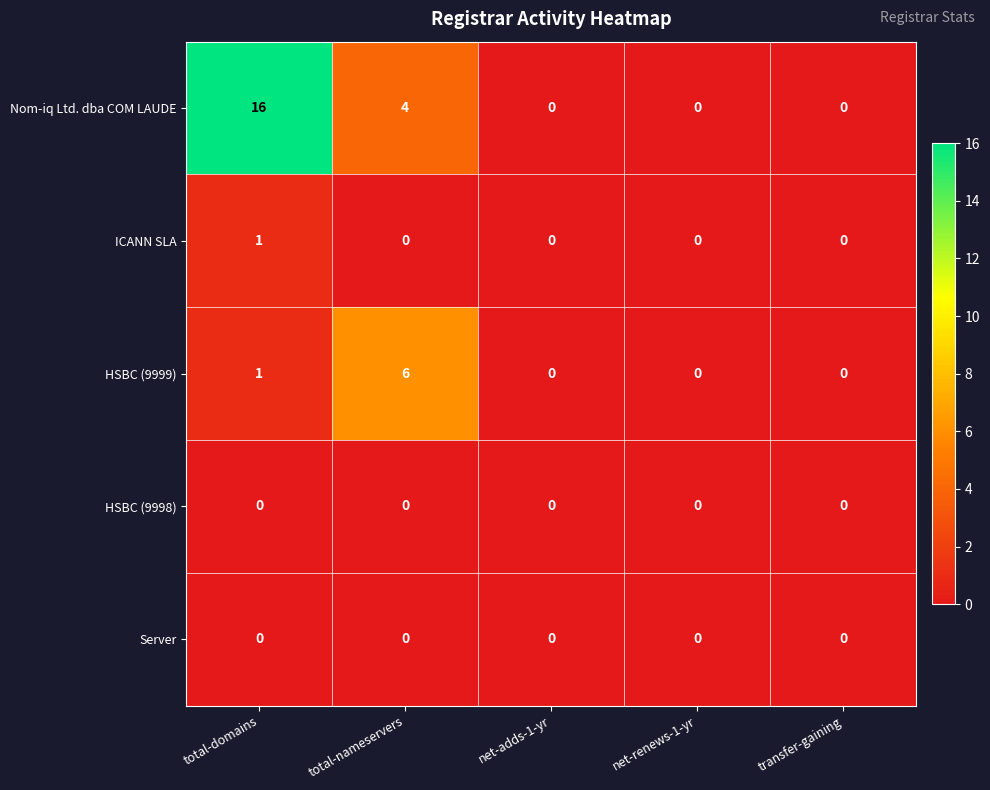

The HSBC (9999) series shows 0 at transfer-gaining. True or false?

True